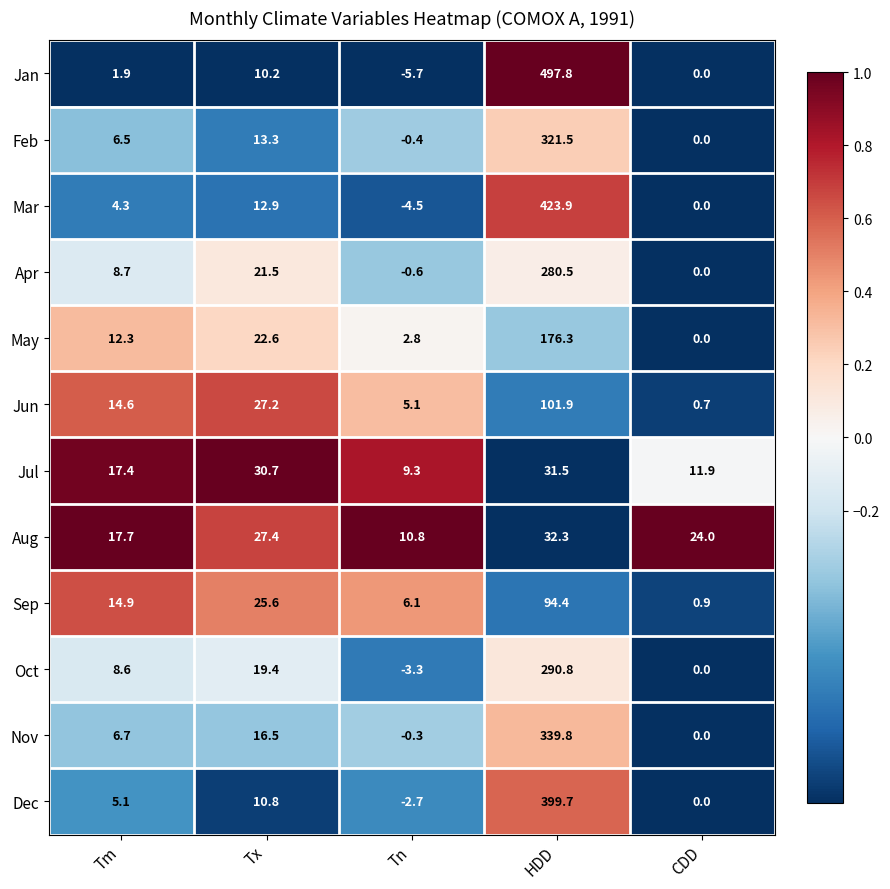

What is the sum of all May values?

214.0